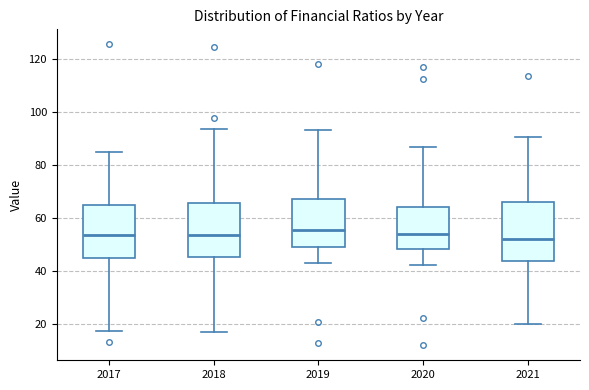

Reading left to right, transcribe this box plot: for each box, give where its median line is, the range the box spans, and where its two whiskers end, as read against the y-axis. The values are not printed on the chart, so give them approximately, as read against the axis.

2017: median 54, box 44 to 64, whiskers 18 to 86
2018: median 54, box 46 to 66, whiskers 18 to 94
2019: median 56, box 50 to 68, whiskers 44 to 94
2020: median 54, box 48 to 64, whiskers 42 to 86
2021: median 52, box 44 to 66, whiskers 20 to 90